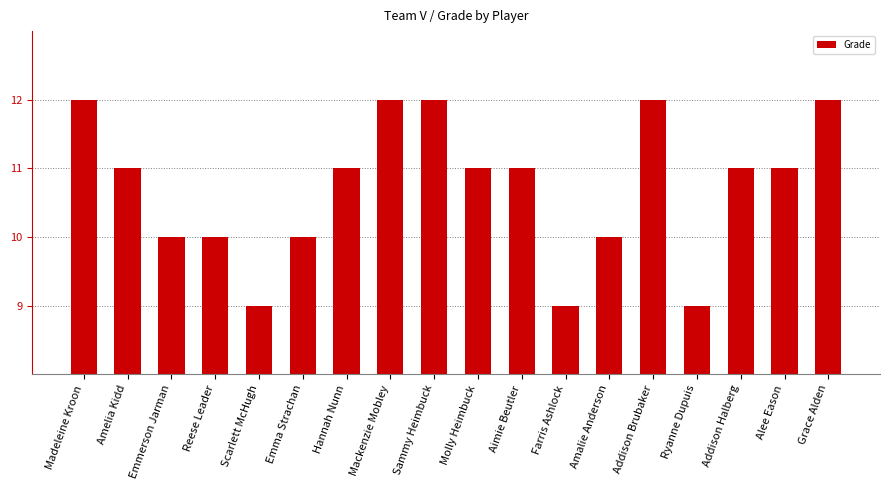

Reading left to right, transcribe all the data shown in this chart.

12	11	10	10	9	10	11	12	12	11	11	9	10	12	9	11	11	12